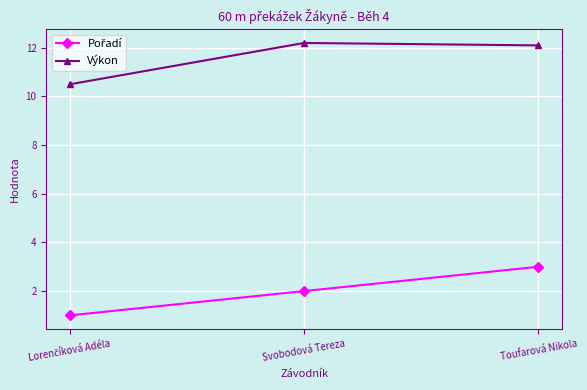

What is the difference between the highest and lowest values at Toufarová Nikola?

9.1